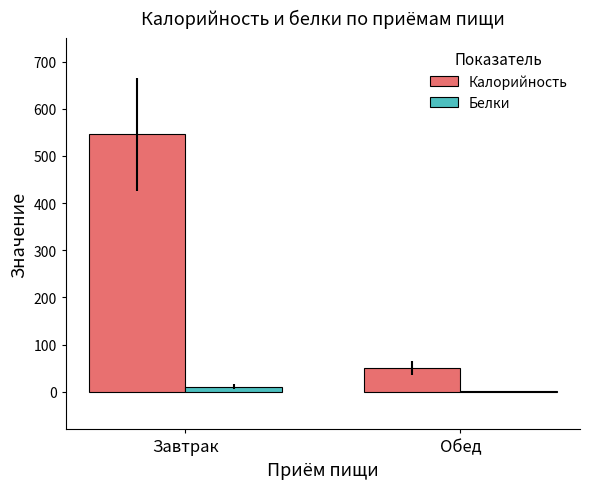

What is the sum of all Калорийность values?

596.1